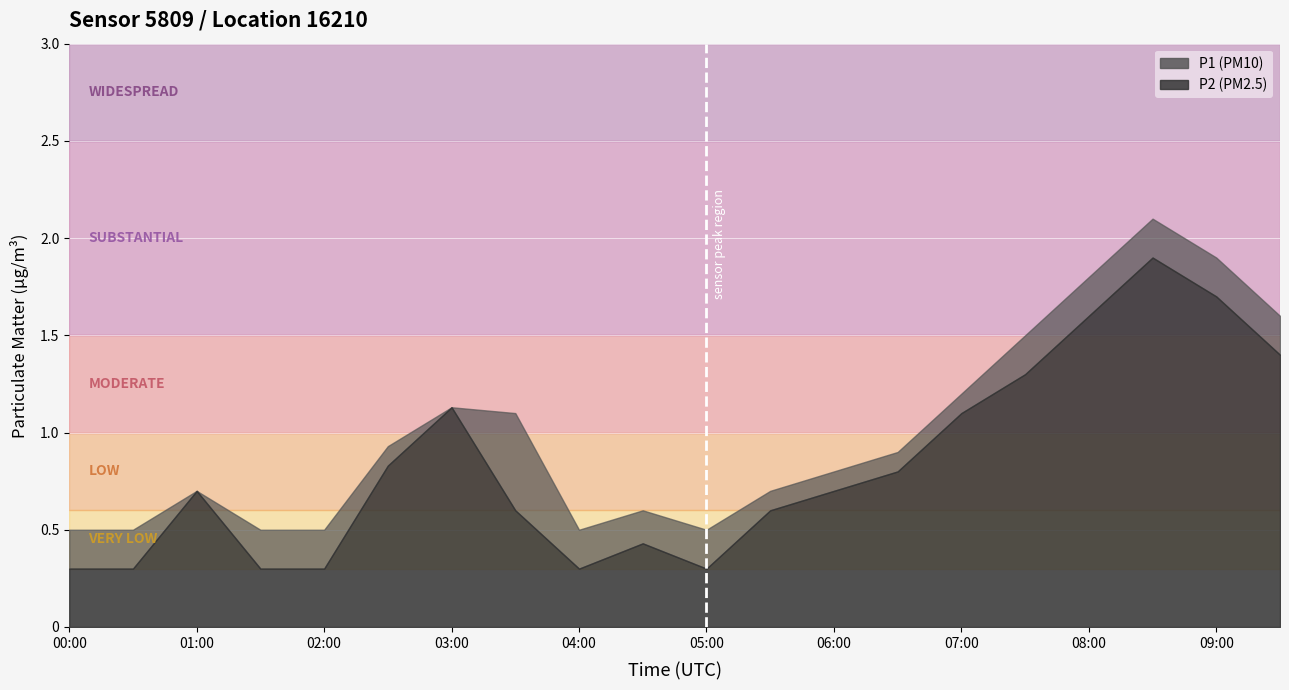

What is the difference between the maximum and minimum values in the P1 series?

1.6